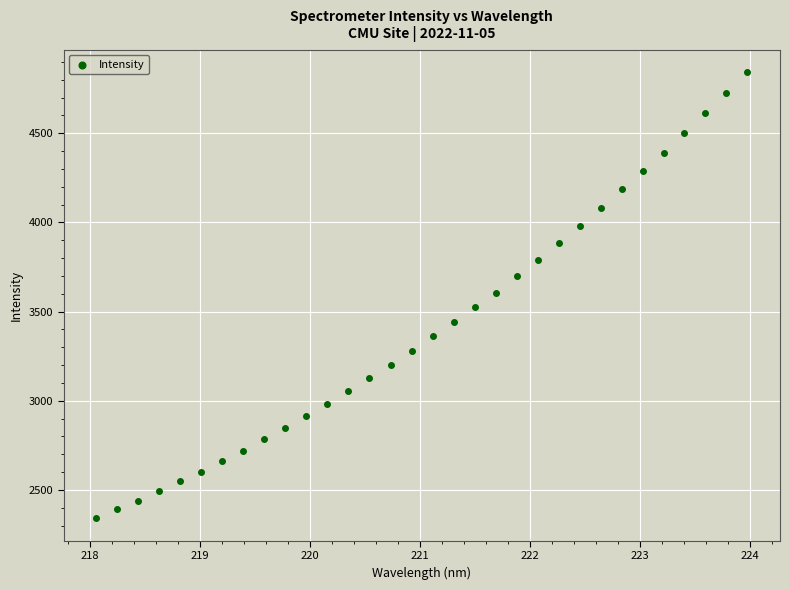

What is the range of X values (max minus min)?

5.9